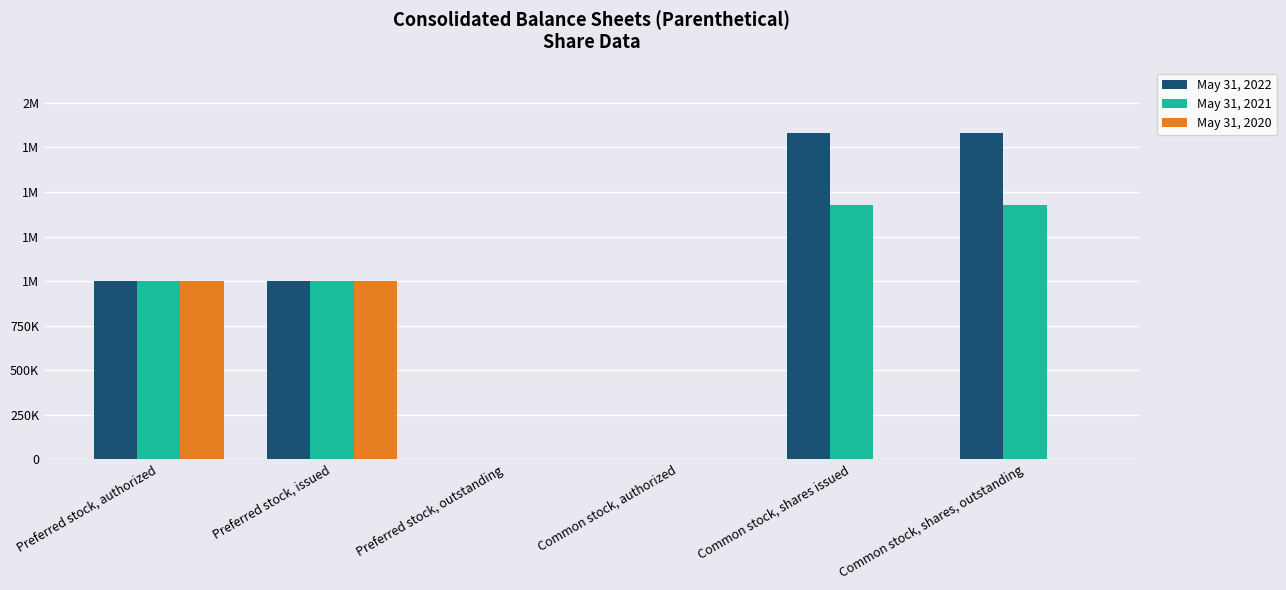

What are all the series names shown in the legend?

May 31, 2022, May 31, 2021, May 31, 2020